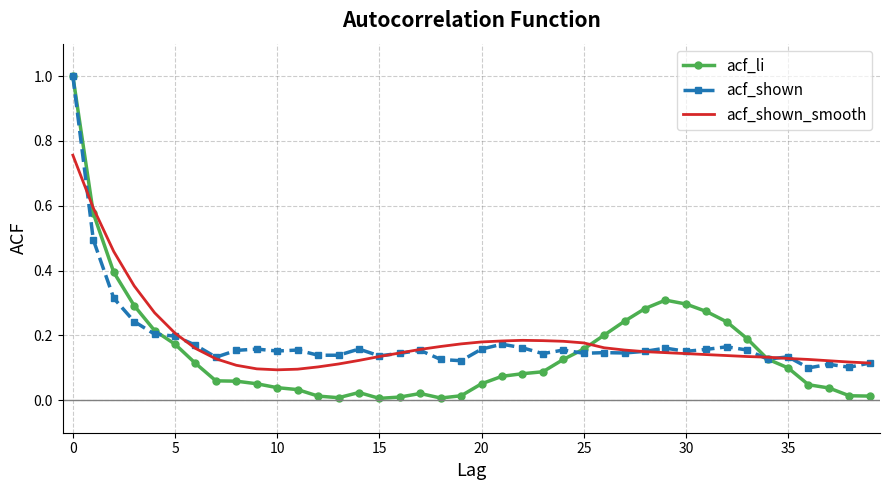

Which series has the largest range (max minus min)?

acf_li